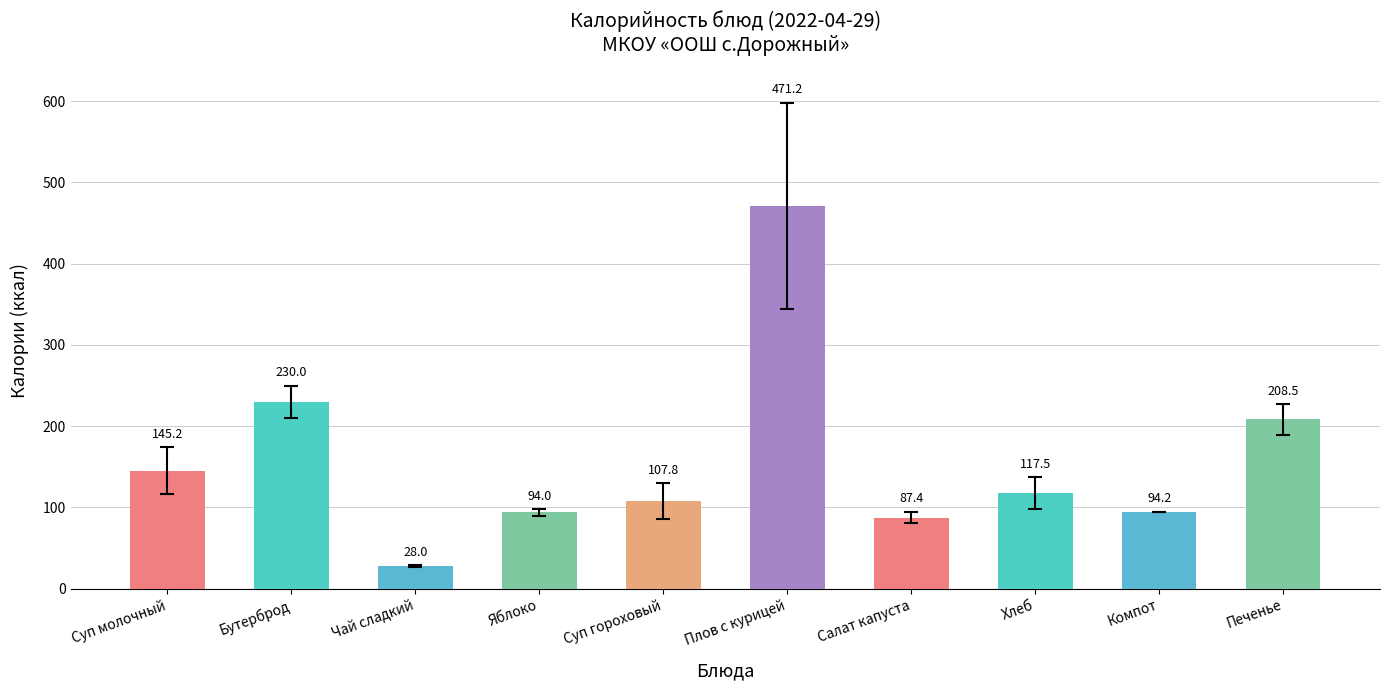

Where is the data nearest to the value 249?

Бутерброд